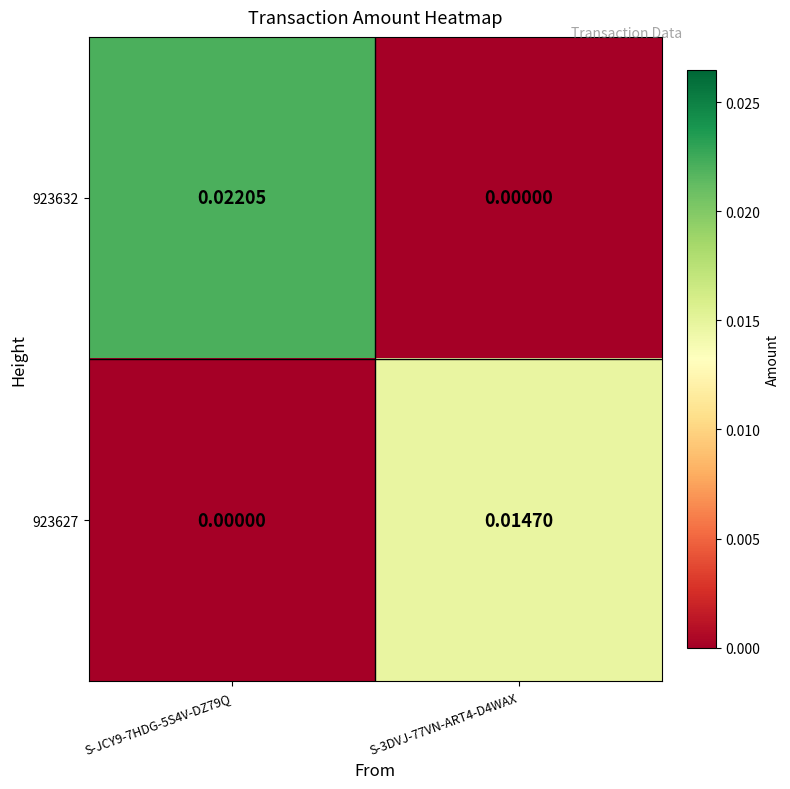

How many values in 923627 are above zero?

1